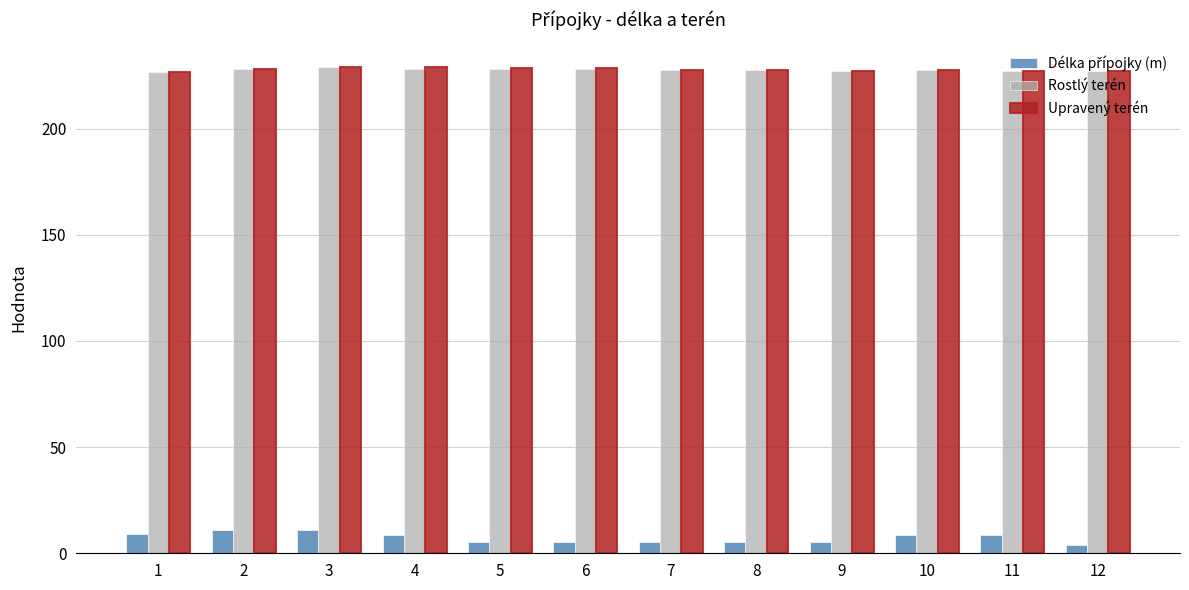

How many data points does each series have?

12